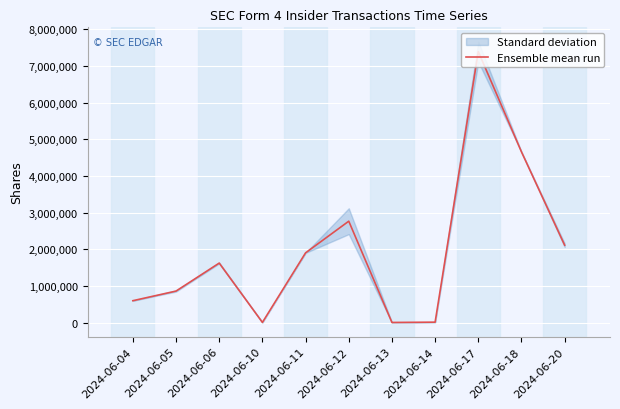

Which has a higher value, 2024-06-10 or 2024-06-11?

2024-06-11